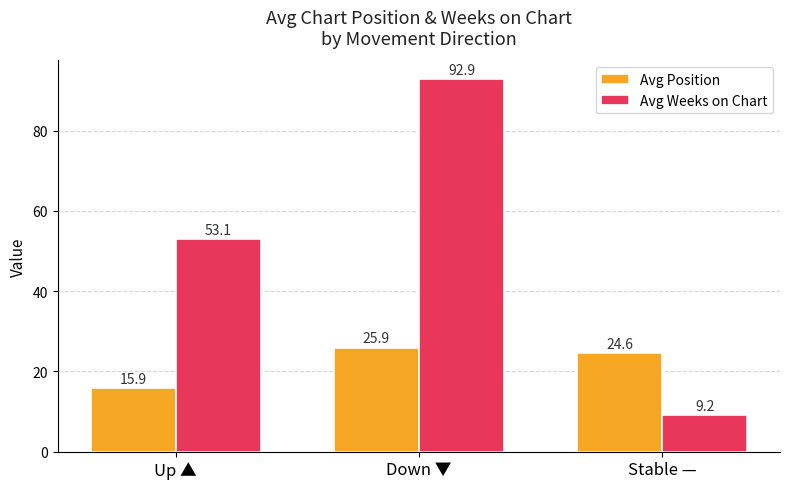

At how many categories does at least one series exceed 64?

1